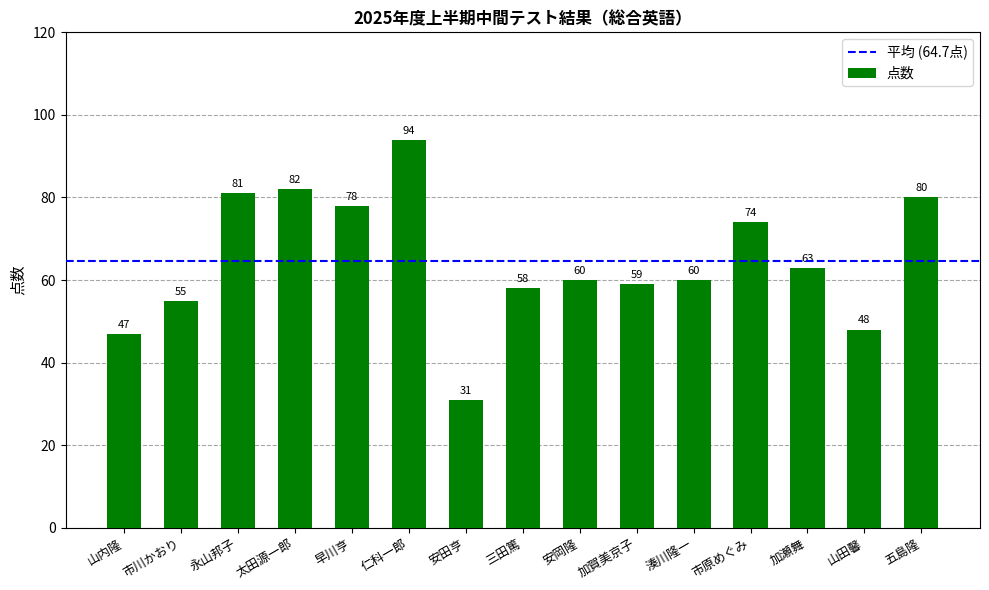

Count the number of categories in the chart.

15